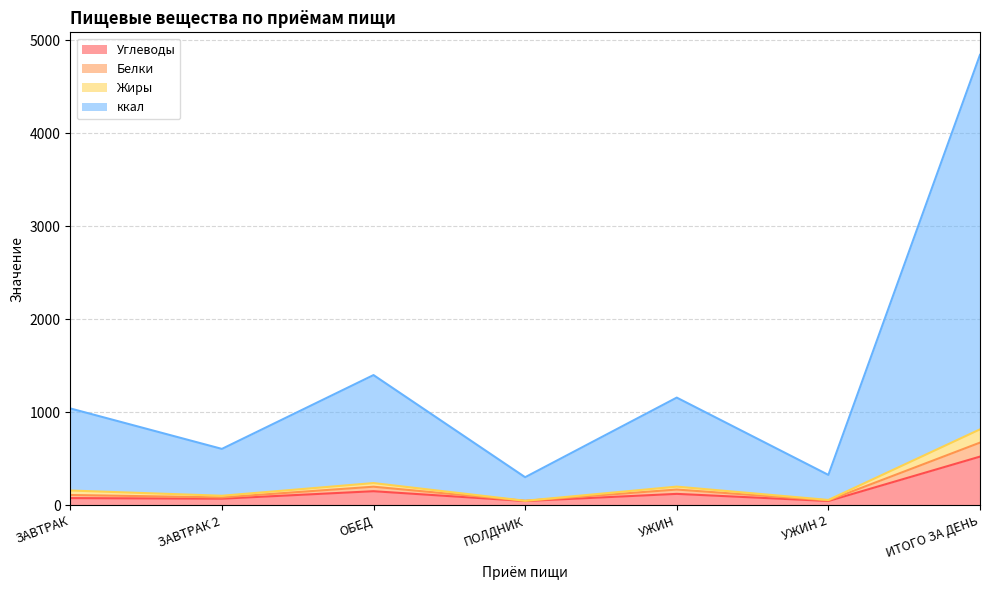

At which category does Жиры reach its first local valley?

ЗАВТРАК 2